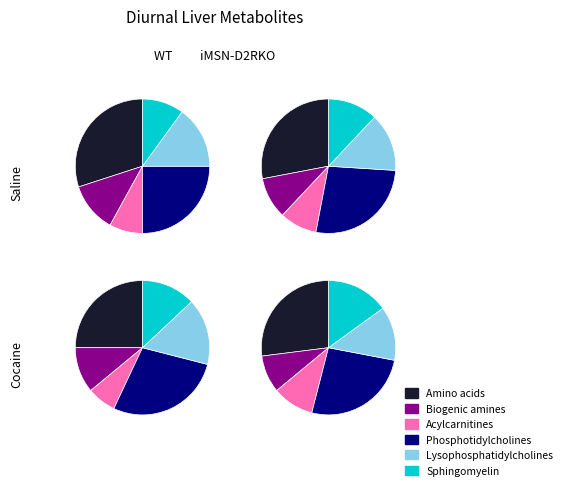

True or false: 0 accounts for 20% of the total.

False